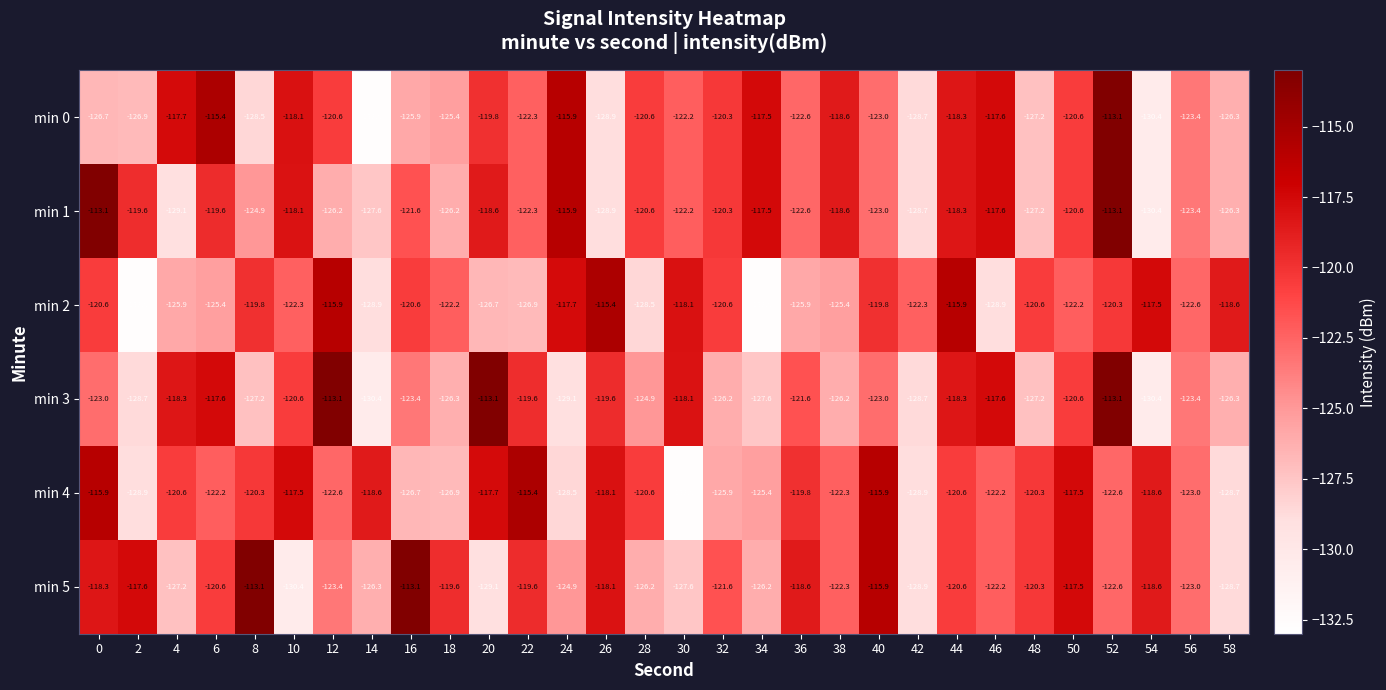

True or false: min 4 has a value of -25.4 at 38.

False